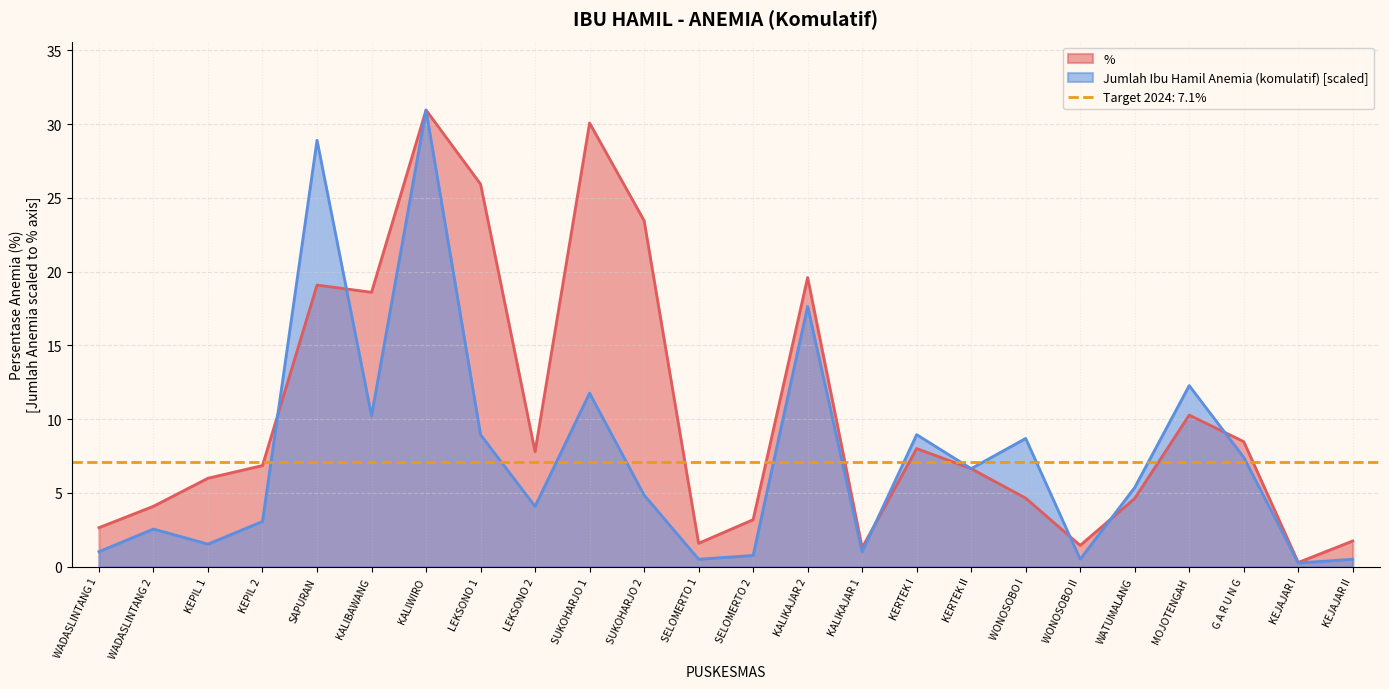

True or false: % has more than 2 points higher than both neighbors.

True